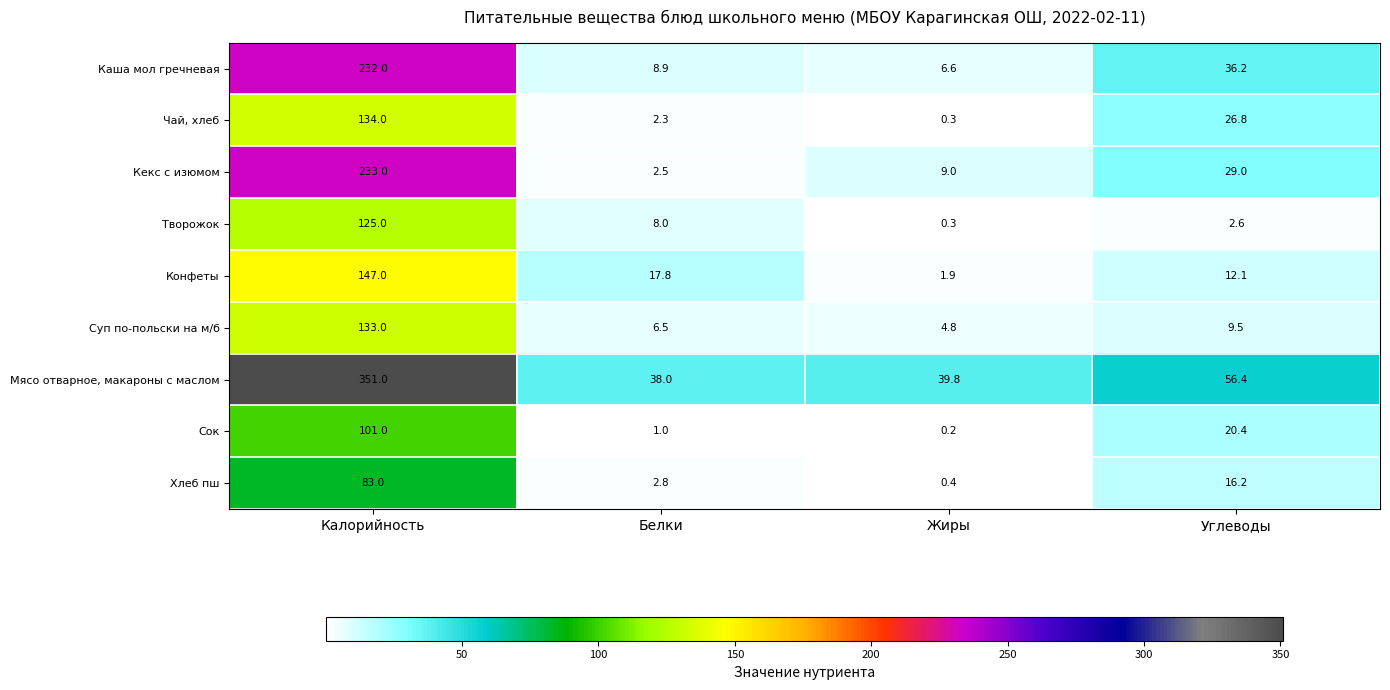

Which label corresponds to the largest value in the chart?

Калорийность